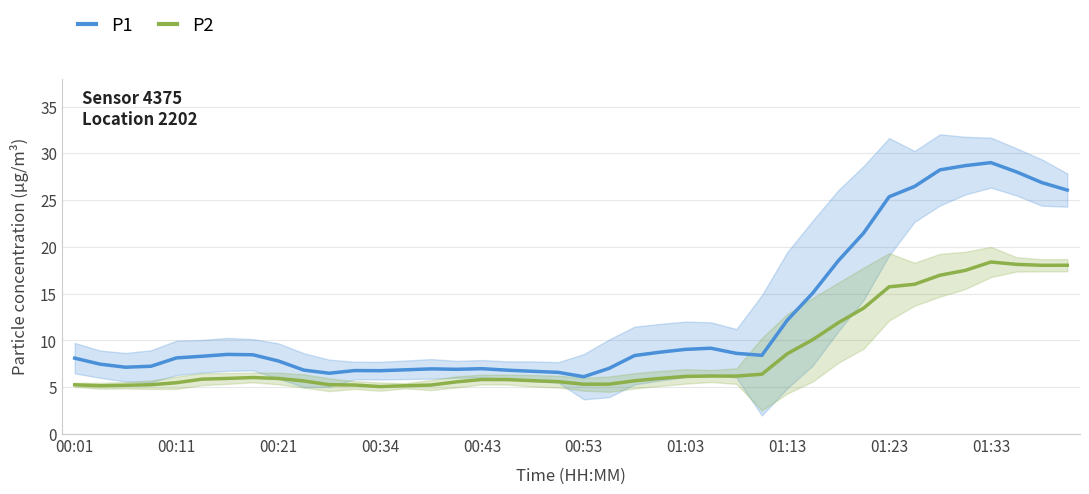

True or false: P1 and P2 intersect in this chart.

False